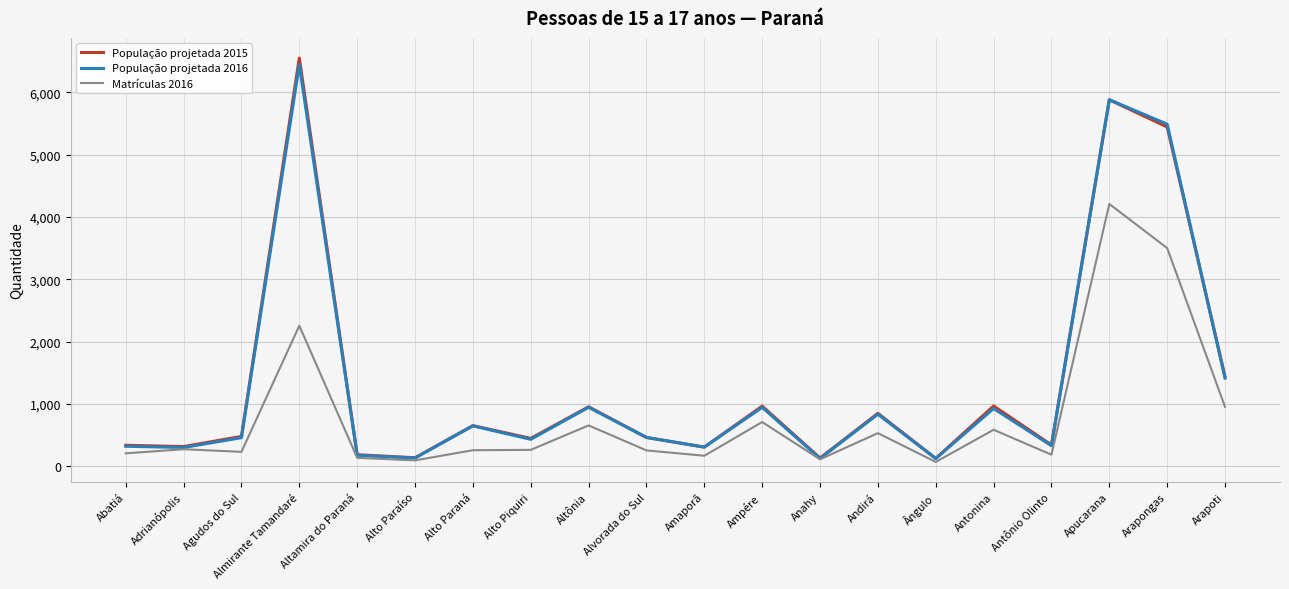

The value of Matrículas 2016 at Alto Paraíso is 97.0. True or false?

True